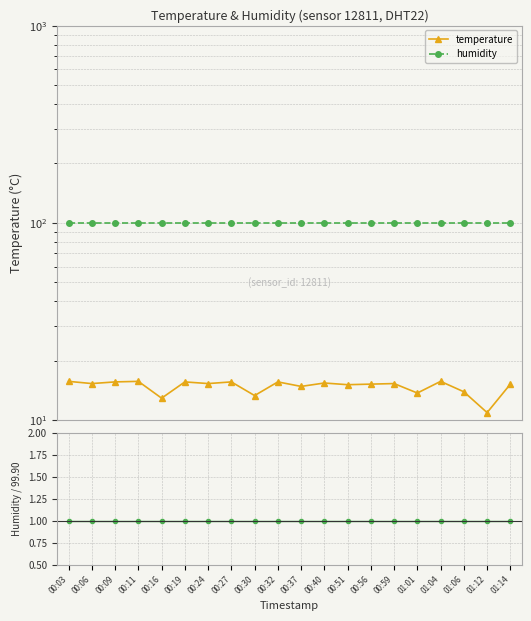

True or false: temperature and humidity cross at least once.

False